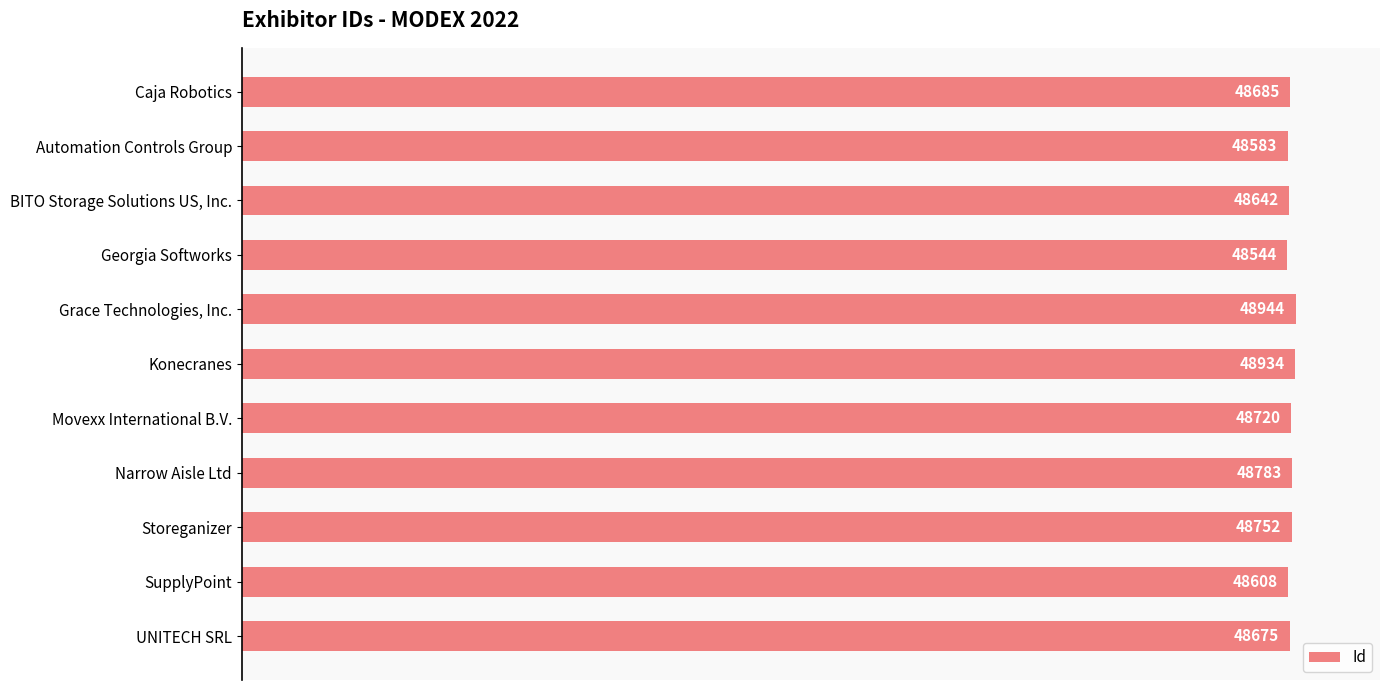

How many values are below 48685?

5